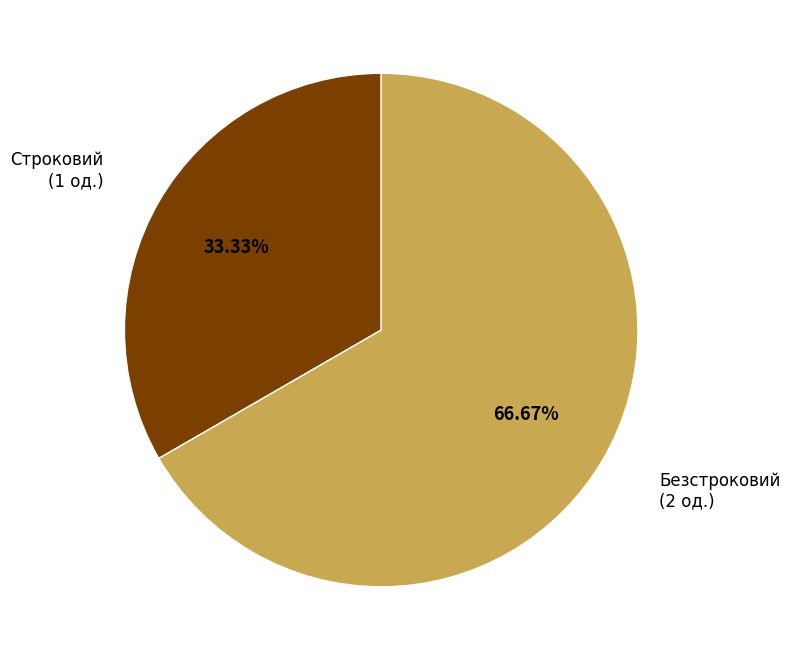

Approximately how many times larger is the value at Безстроковий compared to Строковий?

2.0